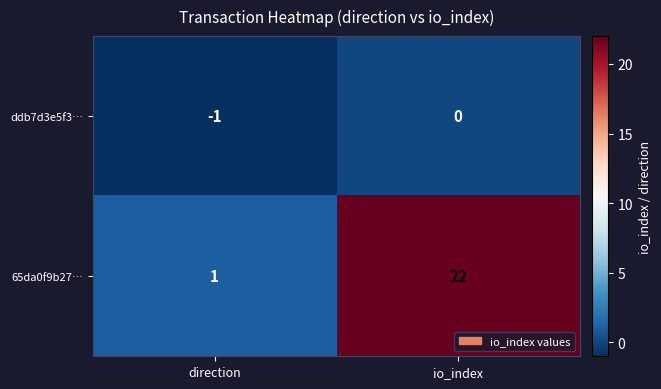

At which category is the sum across all series the highest?

io_index